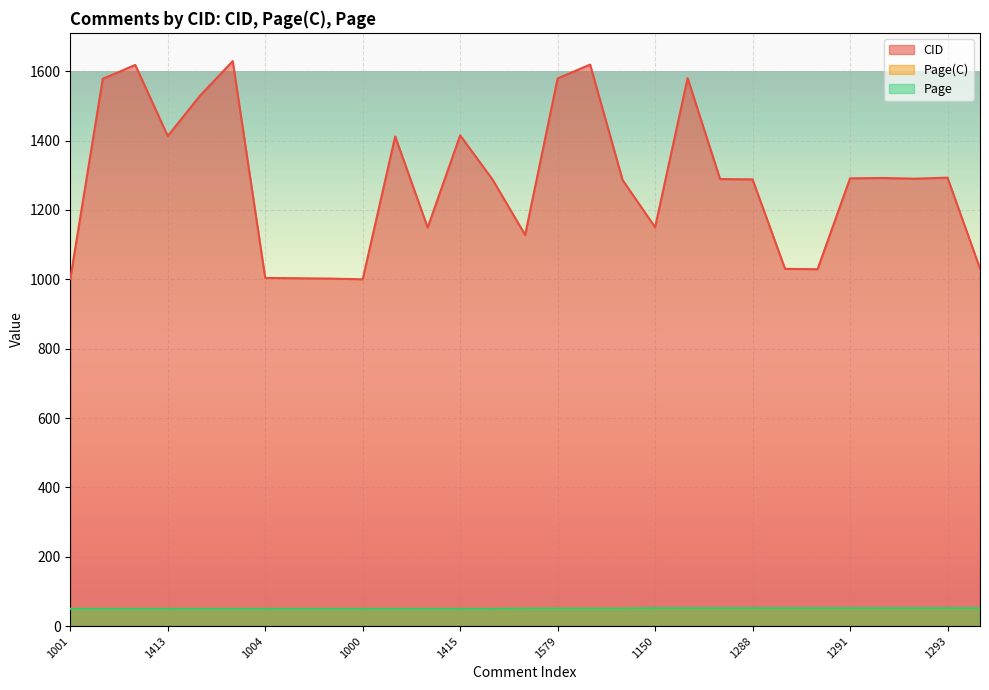

Which category has the lowest value in the CID series?

1000